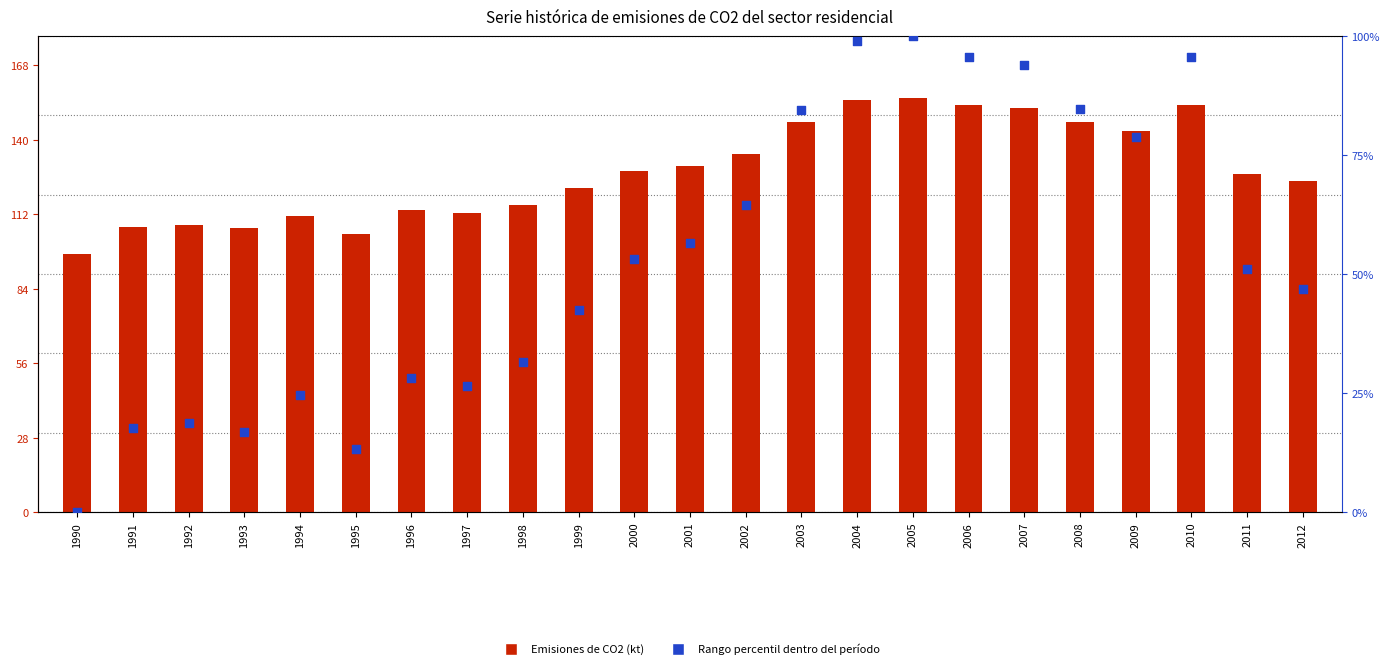

What are all the series names shown in the legend?

Emisiones de CO2 (kt), Rango percentil